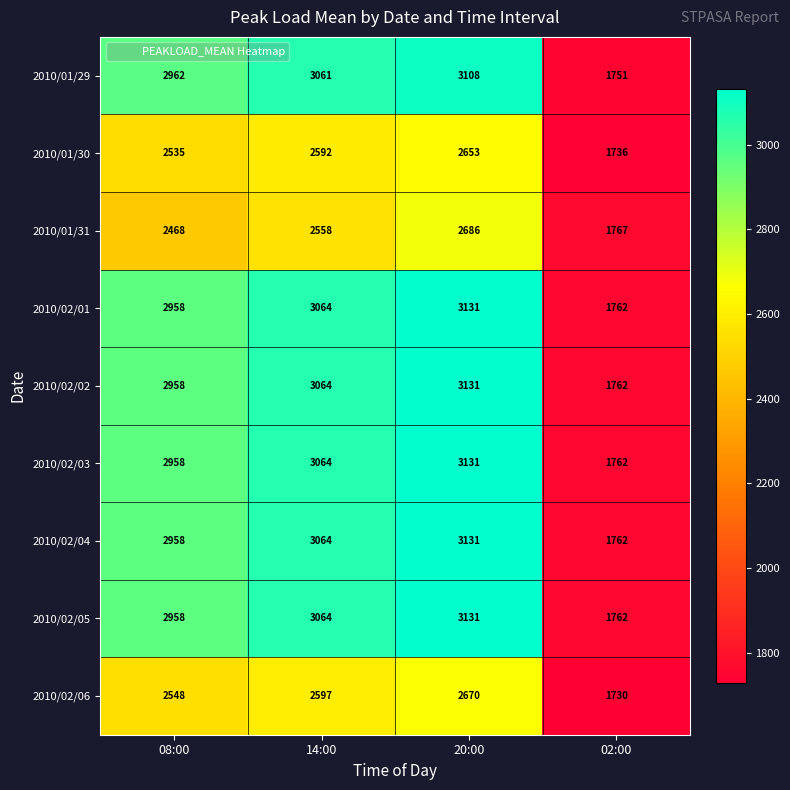

What is the maximum value shown in the chart?

3131